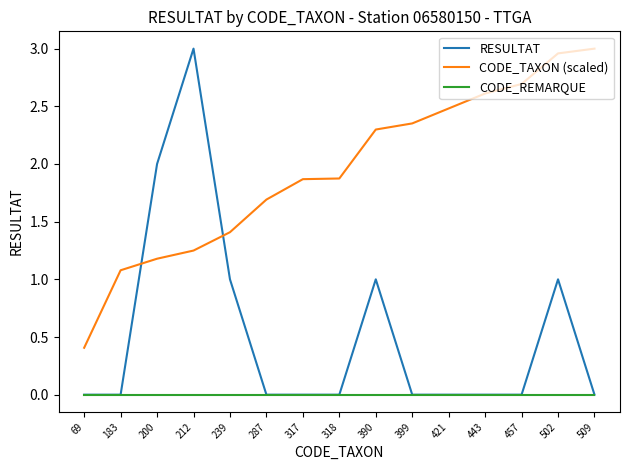

Is it true that CODE_REMARQUE equals 0.0 at 443?

True